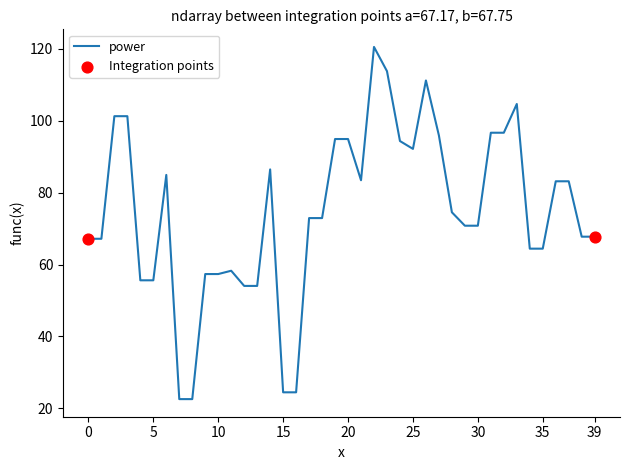

What is the greatest value displayed?

120.5